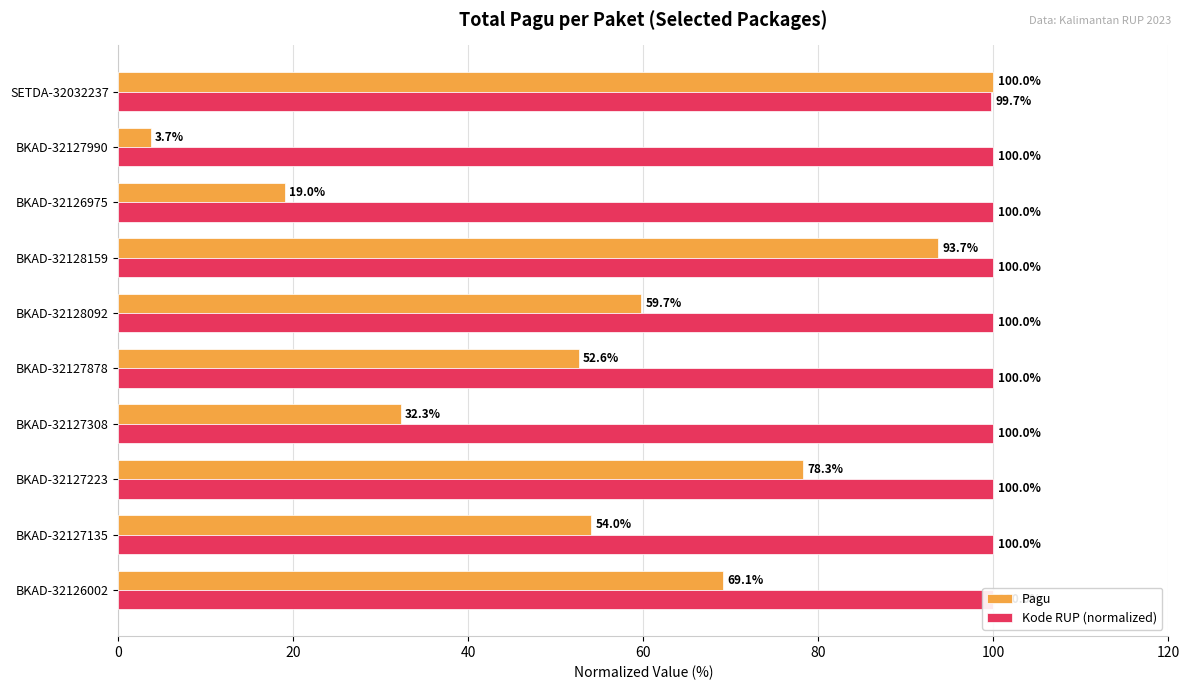

Count the number of data series in this chart.

2